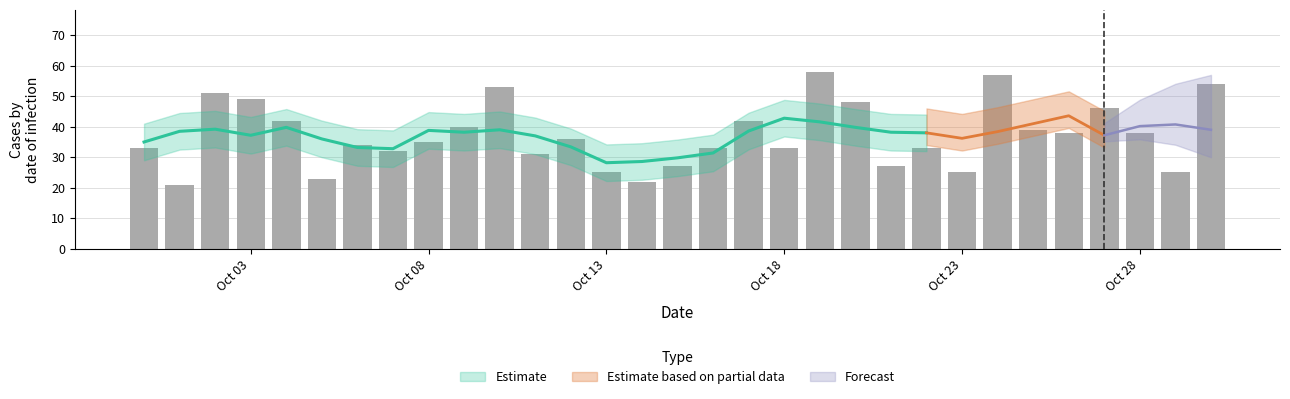

The value at 2020-10-14 is 8. True or false?

False